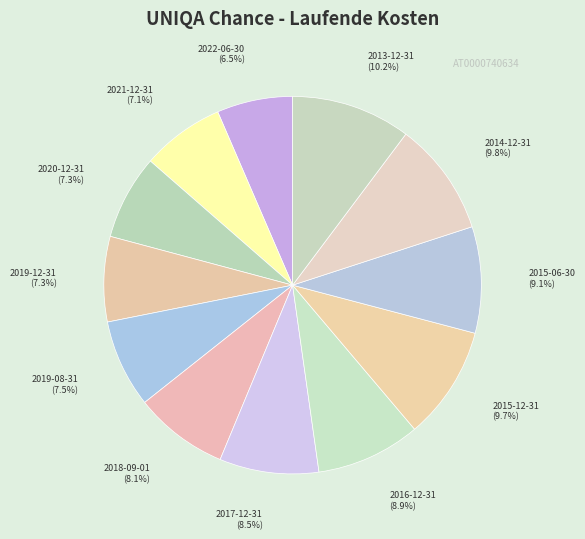

Is there a majority slice in this chart?

No